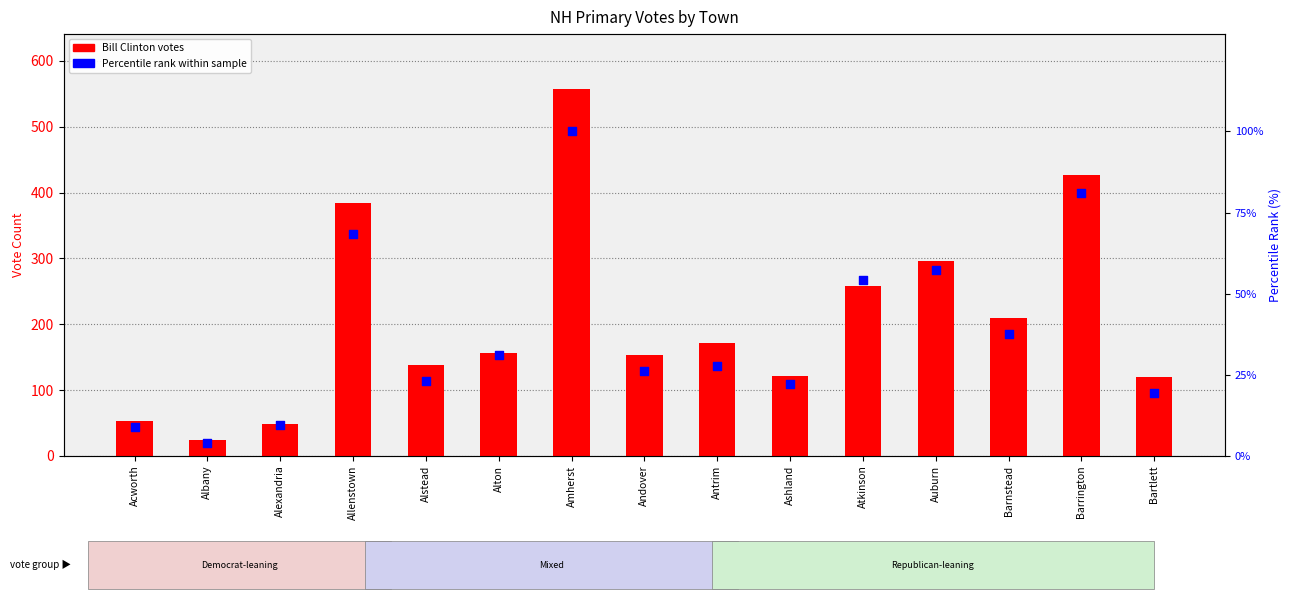

What are all the series names shown in the legend?

Bill Clinton (votes), Percentile rank within sample